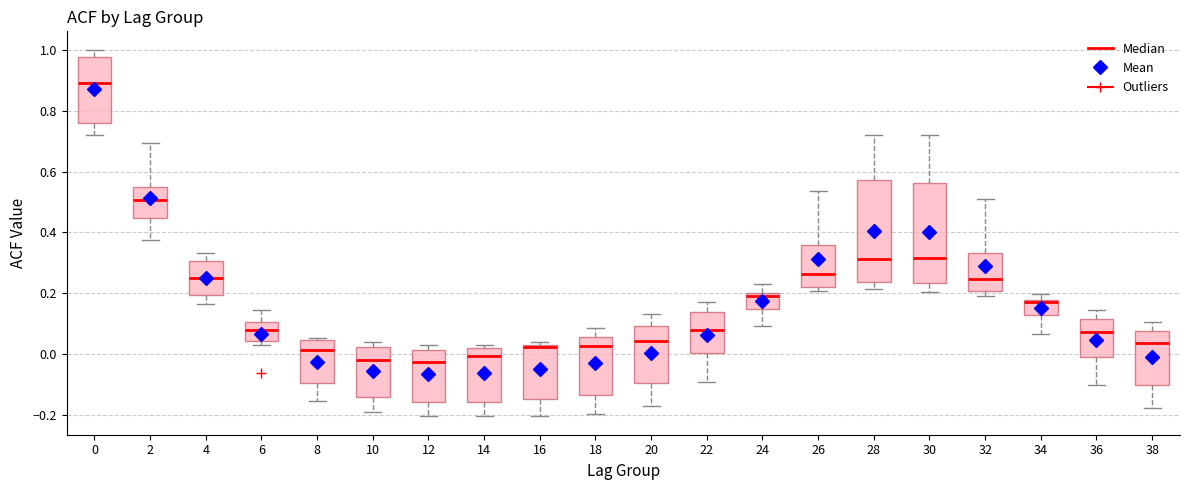

Reading left to right, read every box against the y-axis: the position of its median line, the range the box covers, and the ends of its whiskers. The values are not printed on the chart, so give them approximately, as read against the axis.

0: median 0.88, box 0.76 to 0.98, whiskers 0.72 to 1.00
2: median 0.50, box 0.44 to 0.56, whiskers 0.38 to 0.70
4: median 0.24, box 0.20 to 0.30, whiskers 0.16 to 0.34
6: median 0.08, box 0.04 to 0.10, whiskers 0.04 (just below the box's lower edge) to 0.14
8: median 0.02, box -0.10 to 0.04, whiskers -0.16 to 0.06
10: median -0.02, box -0.14 to 0.02, whiskers -0.18 to 0.04
12: median -0.02, box -0.16 to 0.02, whiskers -0.20 to 0.04
14: median 0.00, box -0.16 to 0.02, whiskers -0.20 to 0.02 (just above the box's upper edge)
16: median 0.02, box -0.14 to 0.04, whiskers -0.20 to 0.04 (just above the box's upper edge)
18: median 0.02, box -0.14 to 0.06, whiskers -0.20 to 0.08
20: median 0.04, box -0.10 to 0.10, whiskers -0.16 to 0.14
22: median 0.08, box 0.00 to 0.14, whiskers -0.08 to 0.18
24: median 0.20 (just below the box's upper edge), box 0.14 to 0.20, whiskers 0.10 to 0.24
26: median 0.26, box 0.22 to 0.36, whiskers 0.20 to 0.54
28: median 0.32, box 0.24 to 0.58, whiskers 0.22 to 0.72
30: median 0.32, box 0.24 to 0.56, whiskers 0.20 to 0.72
32: median 0.24, box 0.20 to 0.34, whiskers 0.20 (just below the box's lower edge) to 0.50
34: median 0.18 (just below the box's upper edge), box 0.14 to 0.18, whiskers 0.06 to 0.20
36: median 0.08, box 0.00 to 0.12, whiskers -0.10 to 0.14
38: median 0.04, box -0.10 to 0.08, whiskers -0.18 to 0.10